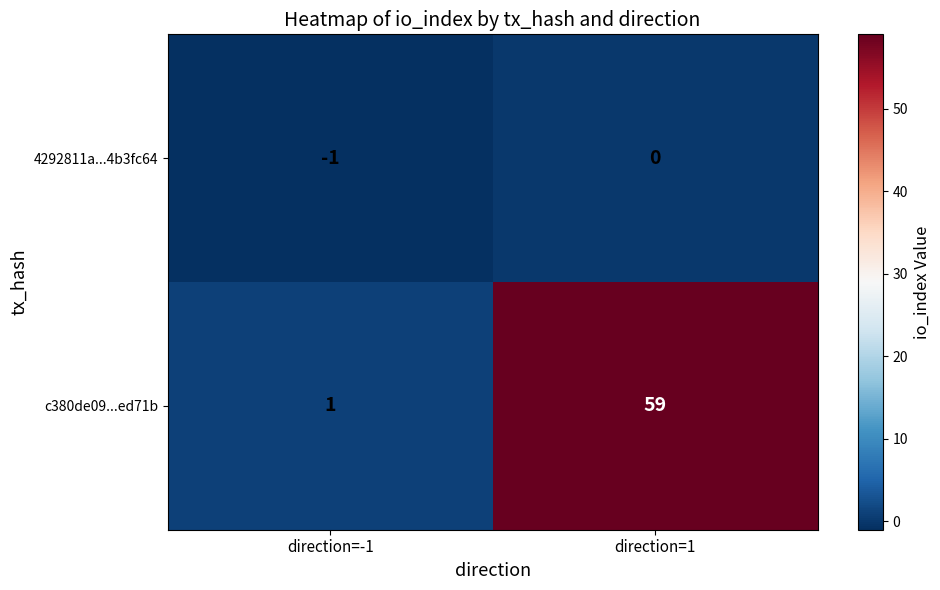

Reading left to right, what are all the values shown in this chart?

4292811a...4b3fc64: direction=-1=-1	direction=1=0
c380de09...ed71b: direction=-1=1	direction=1=59